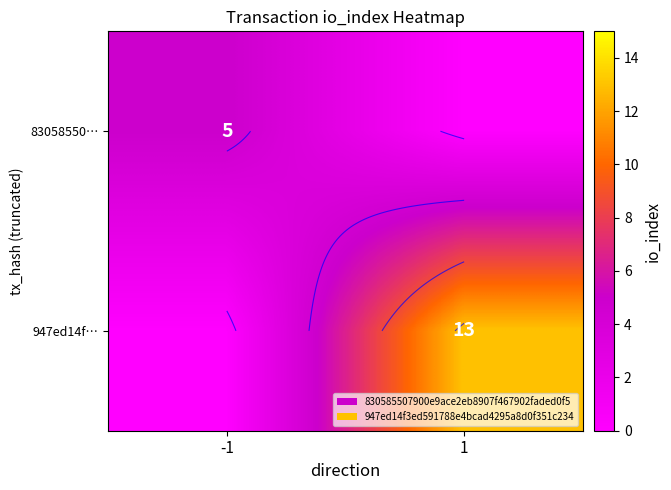

How many series are shown in this chart?

2